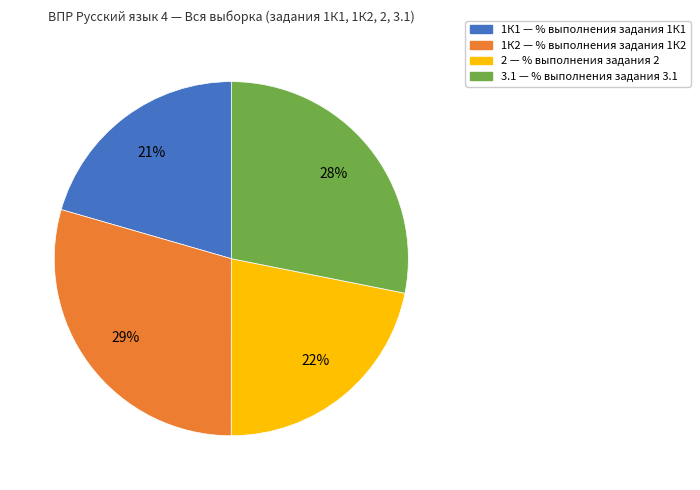

The 1К2 slice represents 15% of the pie. True or false?

False